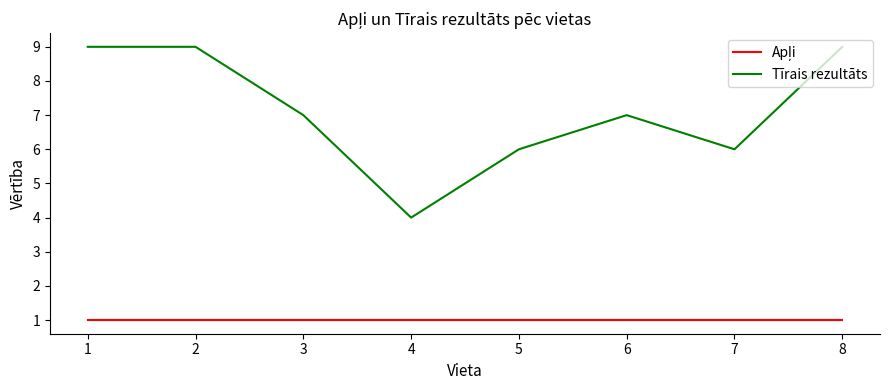

At which category does Tīrais rezultāts reach its first local valley?

4